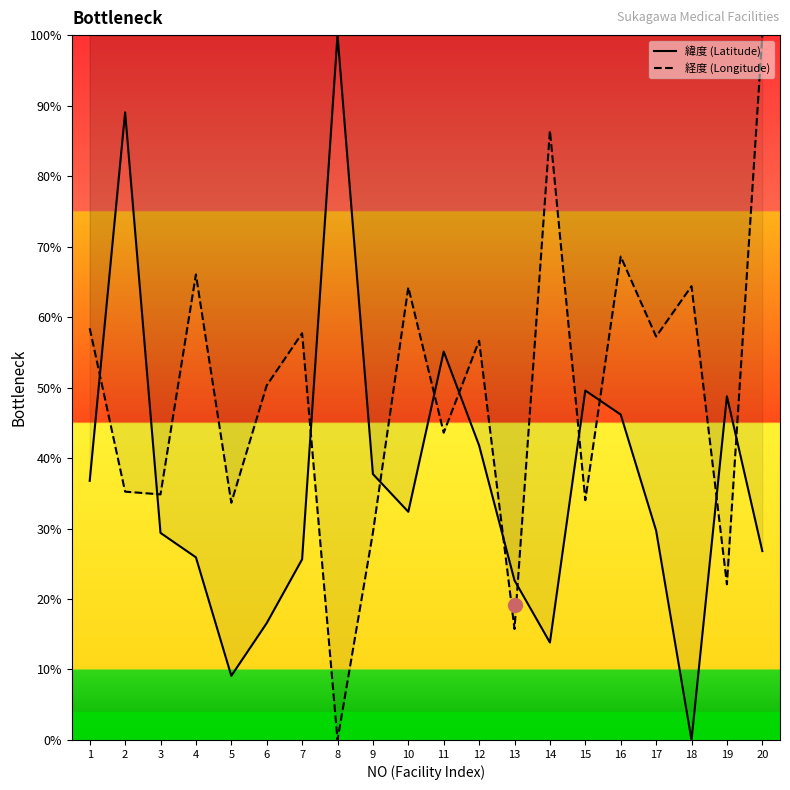

In 緯度 (Latitude), how many points are higher than both neighbors (excluding endpoints)?

5